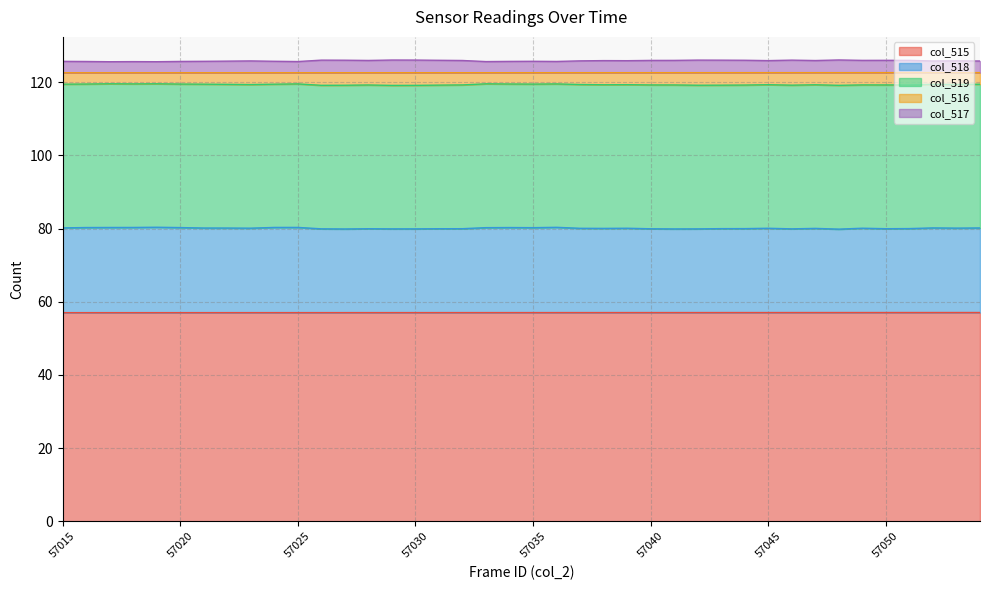

What is the value of the col_518 point at the 35th from the left?

80.1